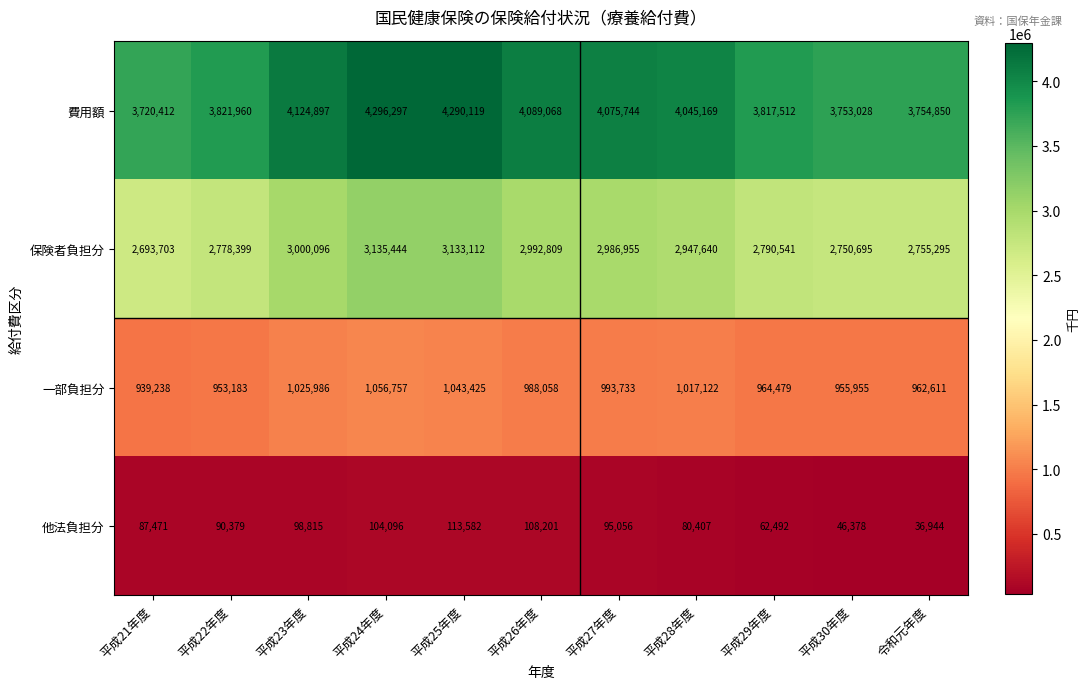

What is the total value across all series at 平成27年度?

8151488